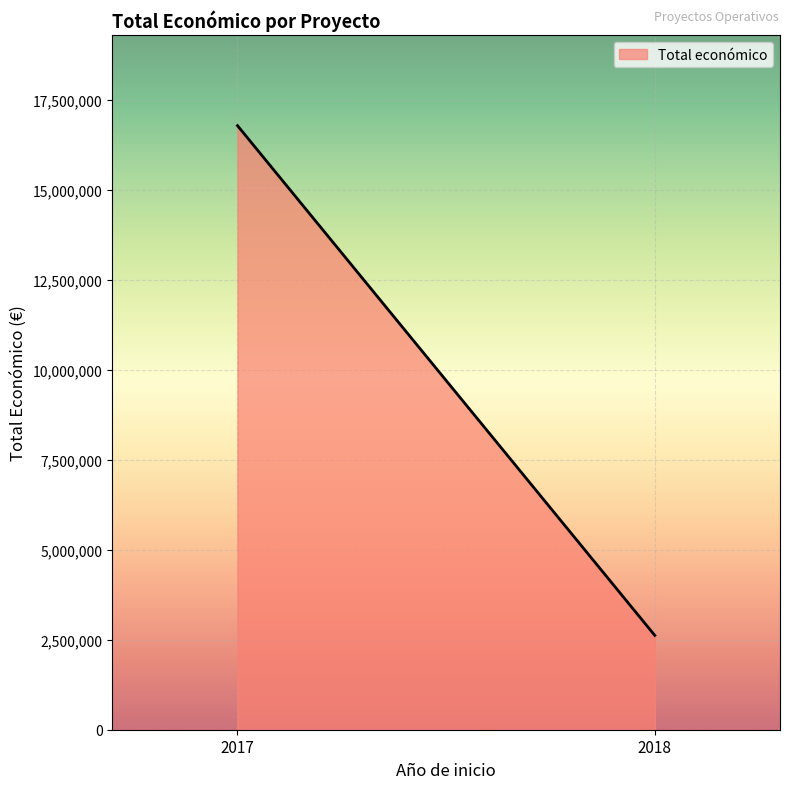

True or false: the data has more than 2 interior local peaks.

False